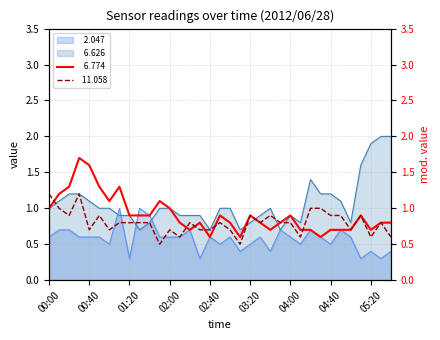

What is the value of the   6.626 point at the 22nd from the left?

0.9